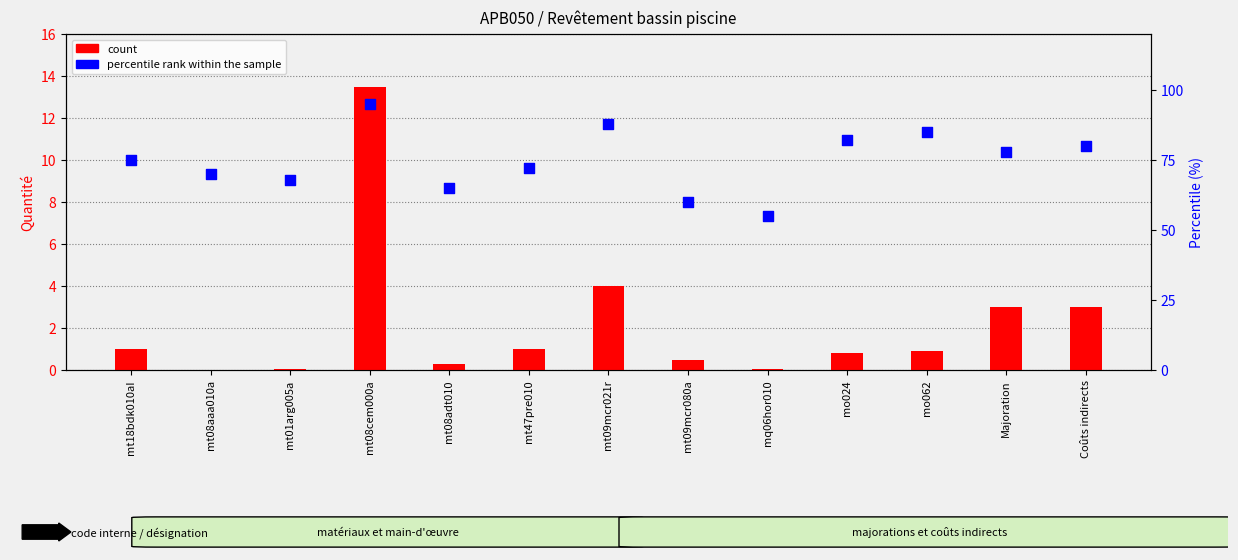

Which series contains the highest Y value?

percentile rank within the sample